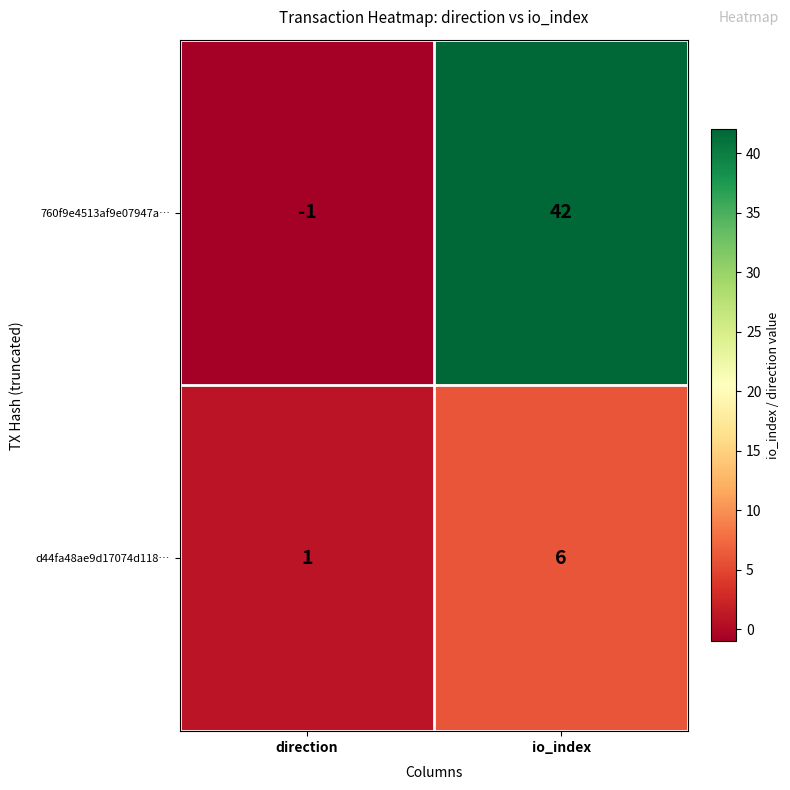

The value of 760f9e4513af9e07947a… at direction is -1. True or false?

True